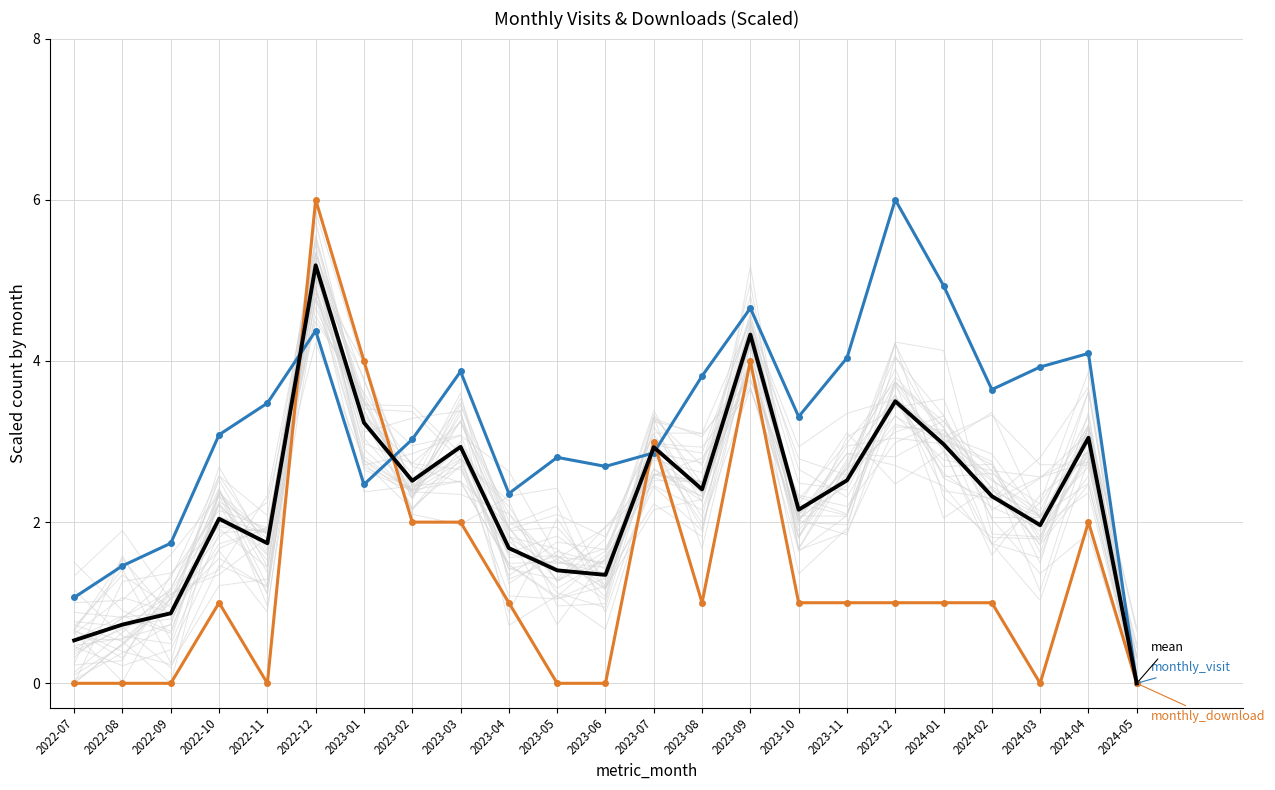

The value of monthly_visit at 2022-07 is 0.4. True or false?

False